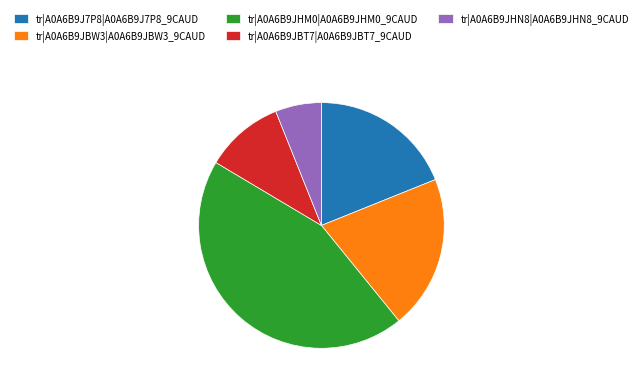

Is the sum of tr|A0A6B9JHN8|A0A6B9JHN8_9CAUD and tr|A0A6B9JBW3|A0A6B9JBW3_9CAUD greater than half?

No